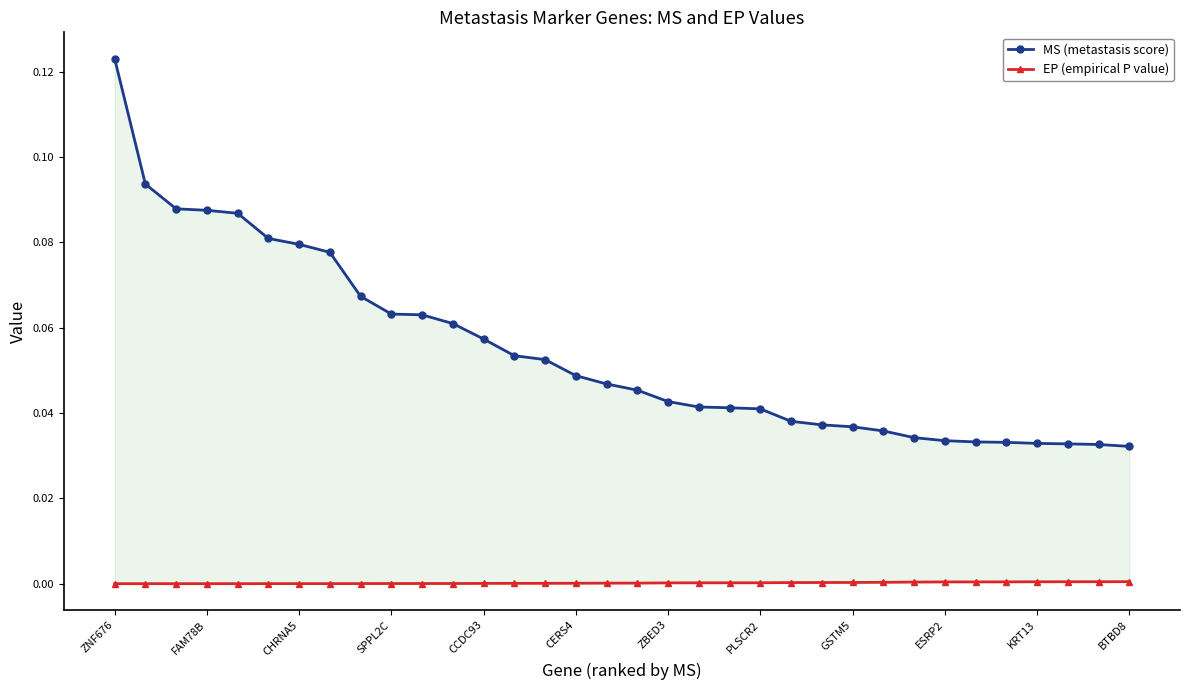

Which series has the largest total across all categories?

MS (metastasis score)